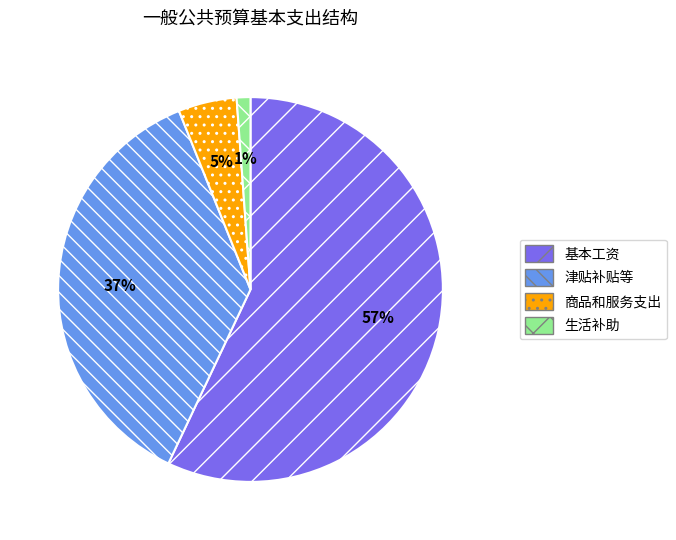

True or false: 生活补助 accounts for 15% of the total.

False